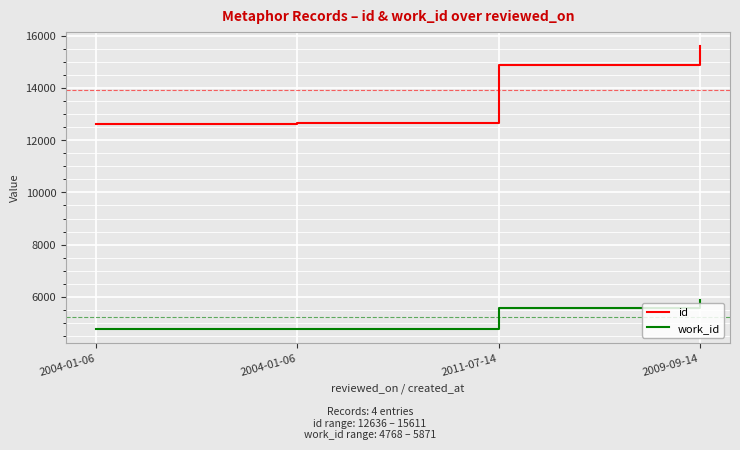

What is the value of the work_id point at the 1st from the left?

4768